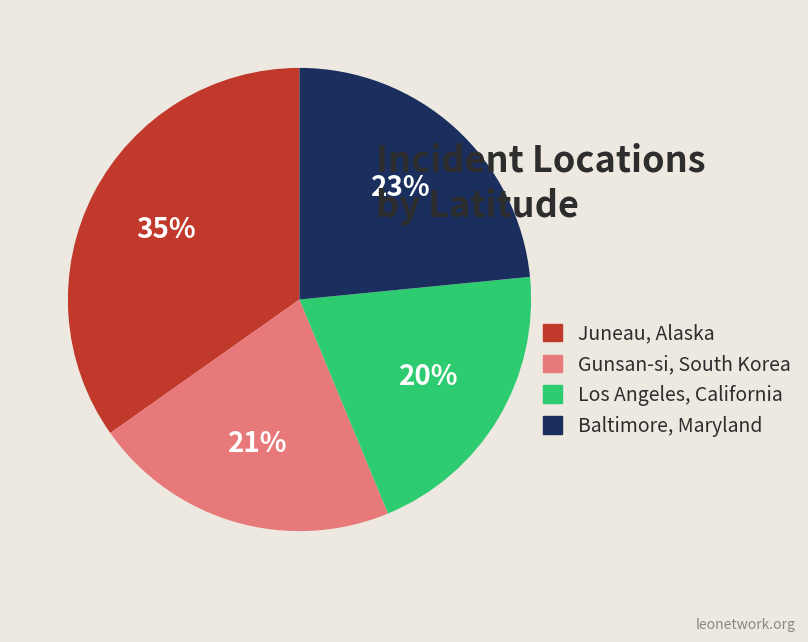

Between Gunsan-si, South Korea and Juneau, Alaska, which is larger?

Juneau, Alaska